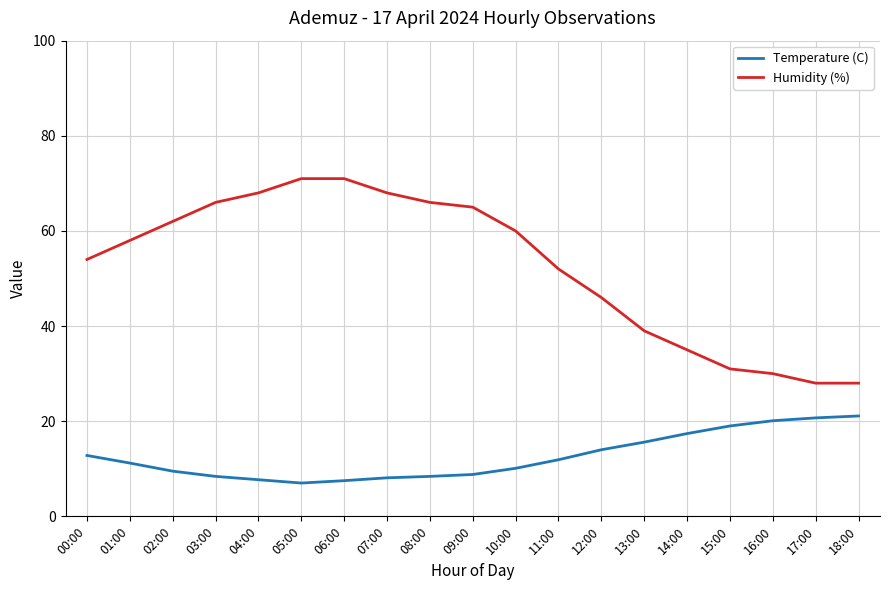

True or false: Humidity (%) and Temperature (C) cross at least once.

False